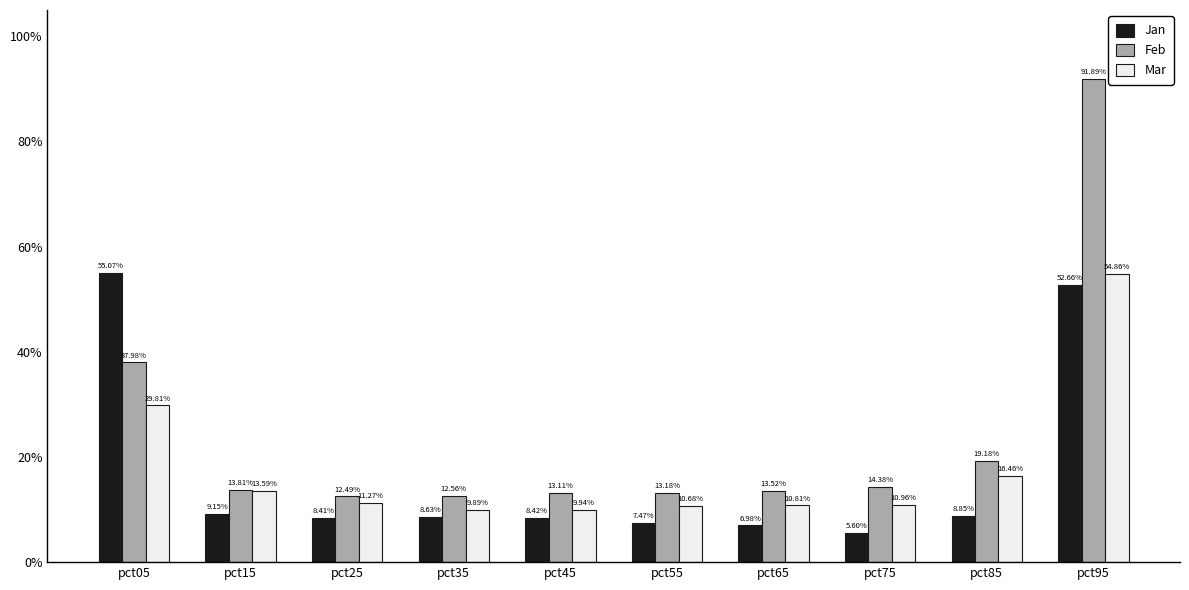

What are all the series names shown in the legend?

Jan, Feb, Mar